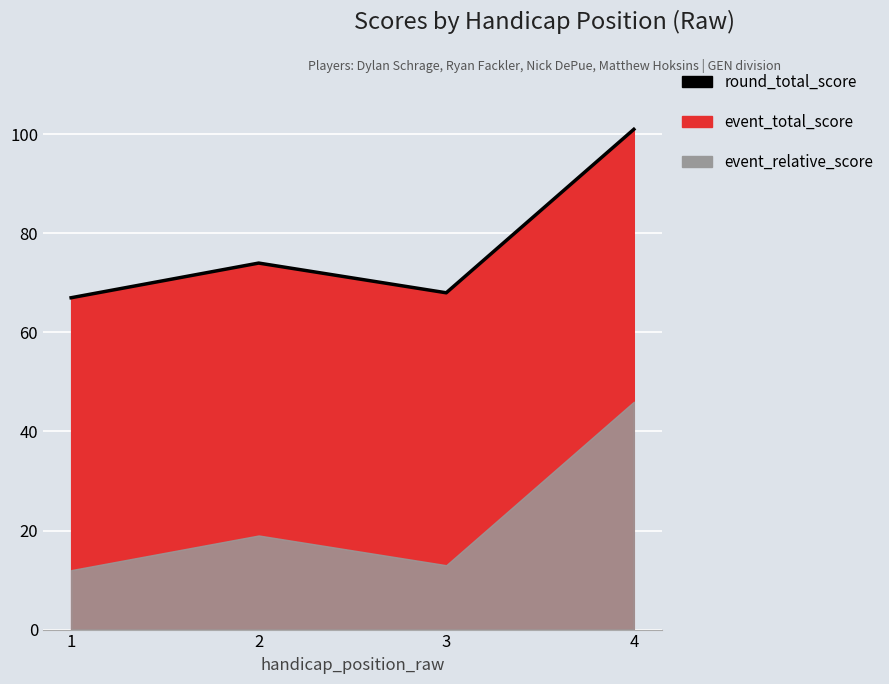

What is the average value?

78